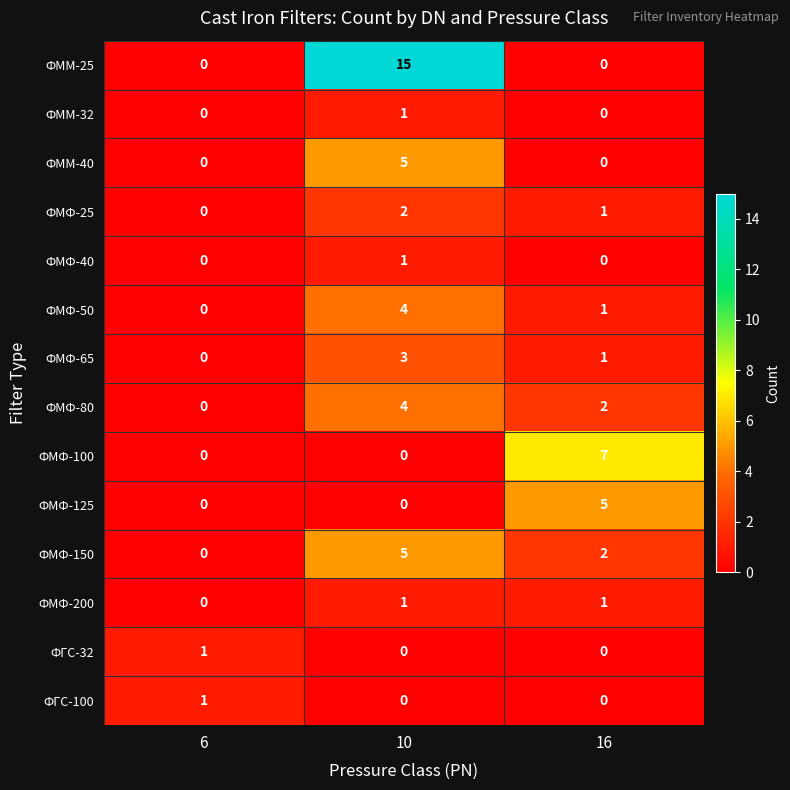

What is the difference between the maximum and minimum values in the ФМФ-150 series?

5